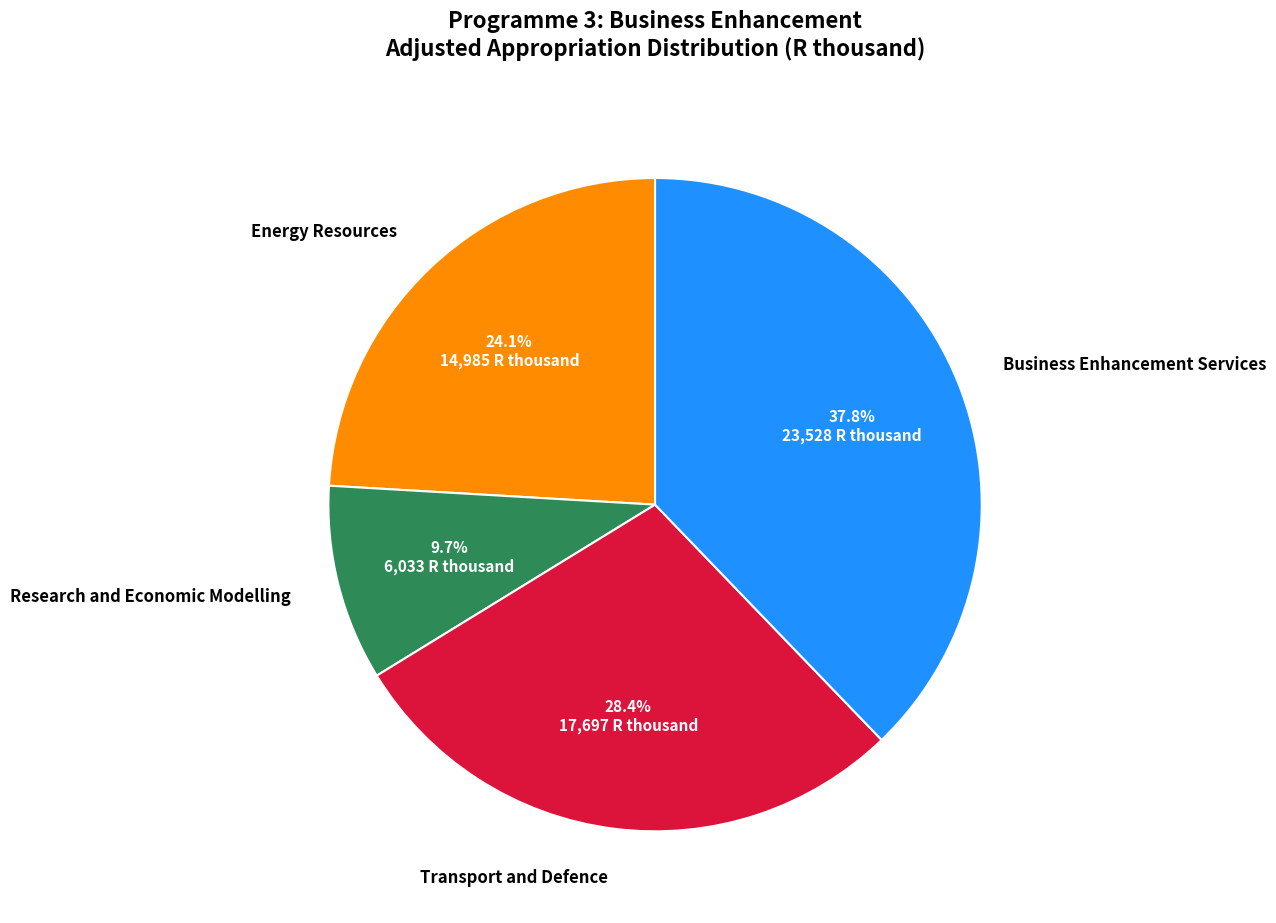

Does Energy Resources account for over 50% of the chart?

No